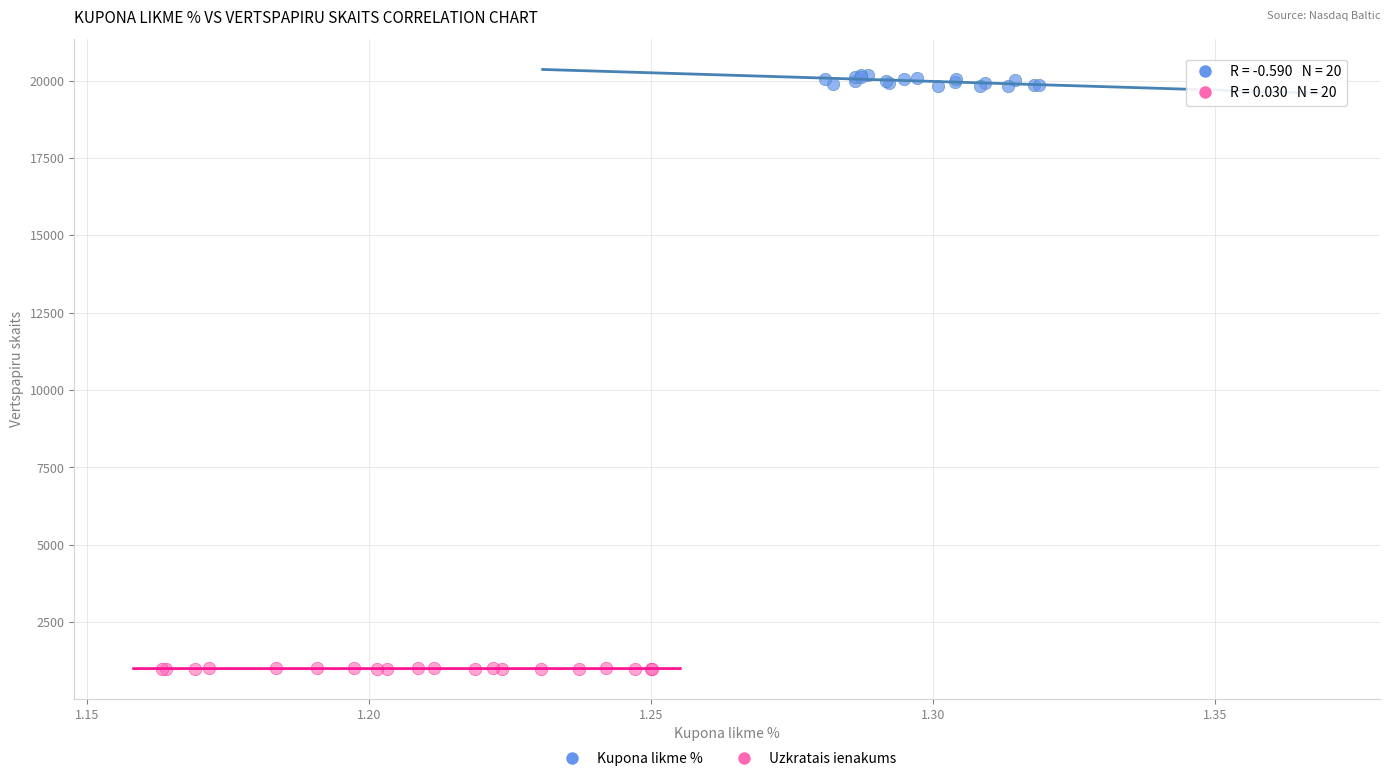

Which series has the largest Y range (max minus min)?

Kupona likme %